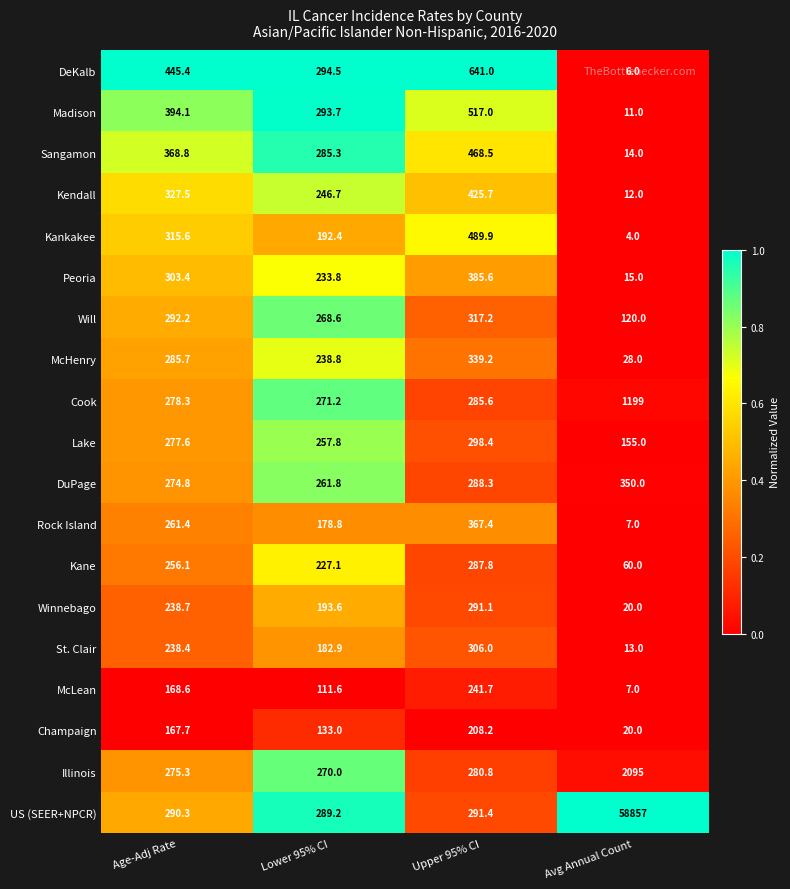

What is the approximate value of Kendall at Age-Adj Rate?

327.5